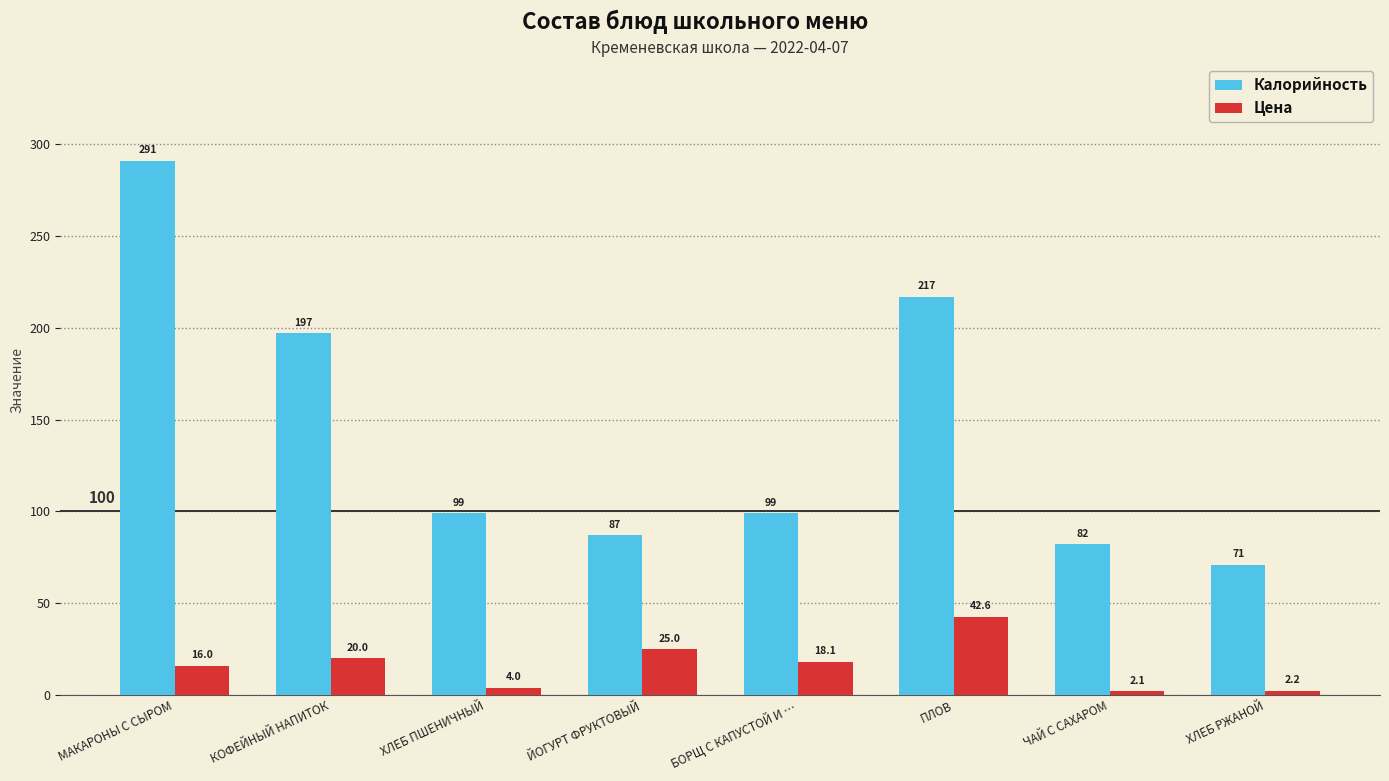

What is the label of the 8th bar from the left?

ХЛЕБ РЖАНОЙ